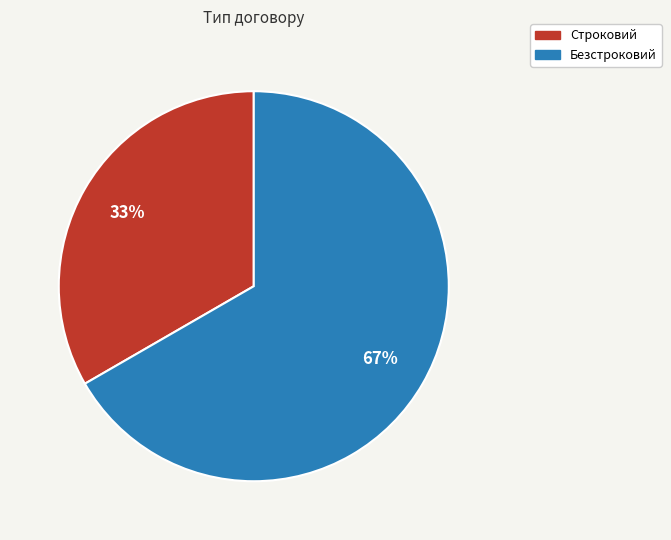

Does any single category account for the majority?

Yes